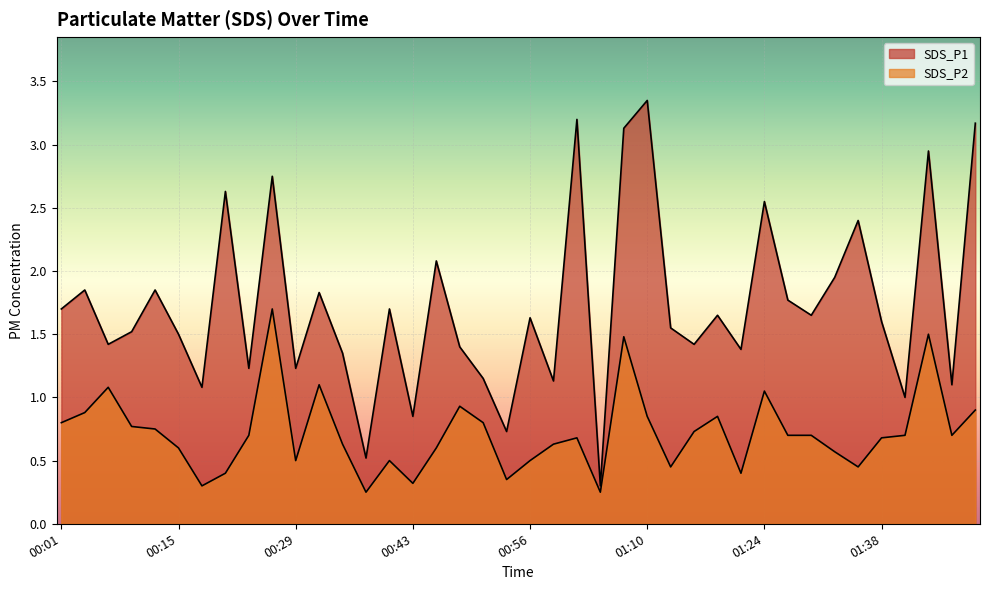

True or false: SDS_P2 and SDS_P1 cross at least once.

False